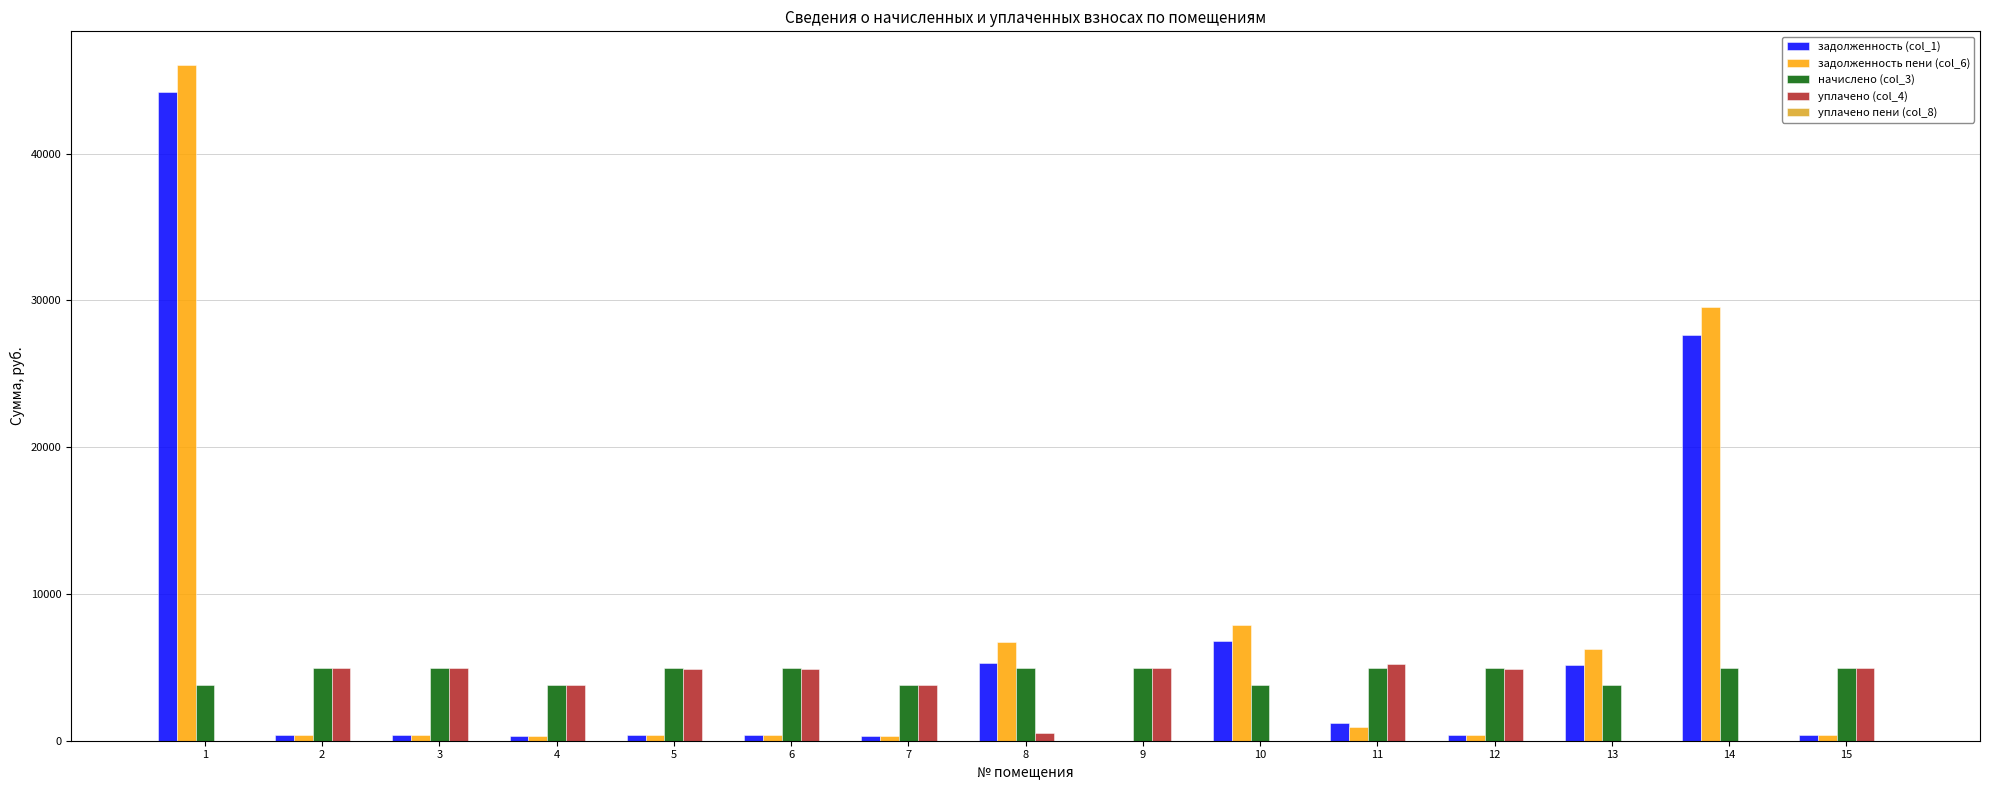

Is the value of задолженность пени (col_6) at 4 greater than the value of начислено (col_3) at 1?

No